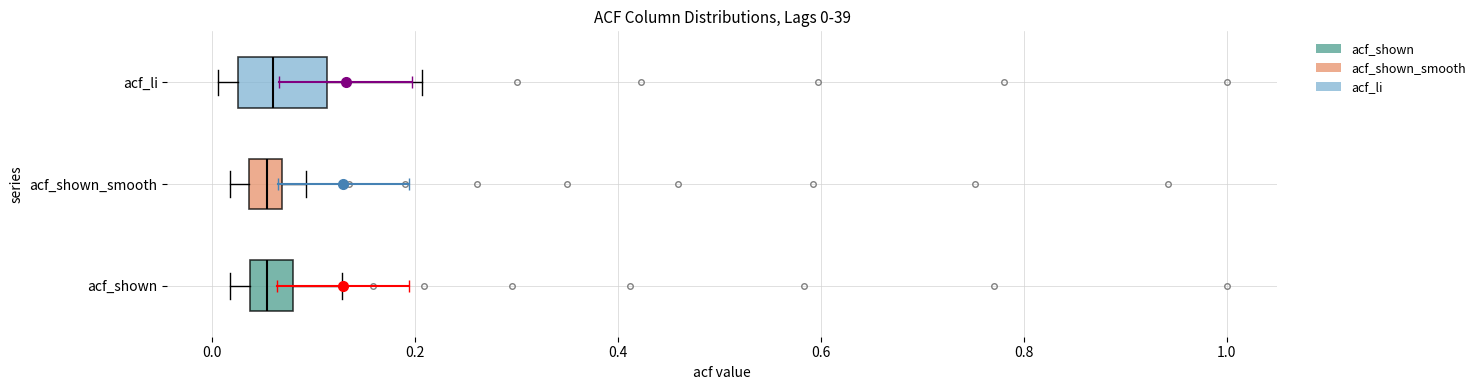

Comparing the boxes themselves (not the whiskers), which one is the widest?

acf_li